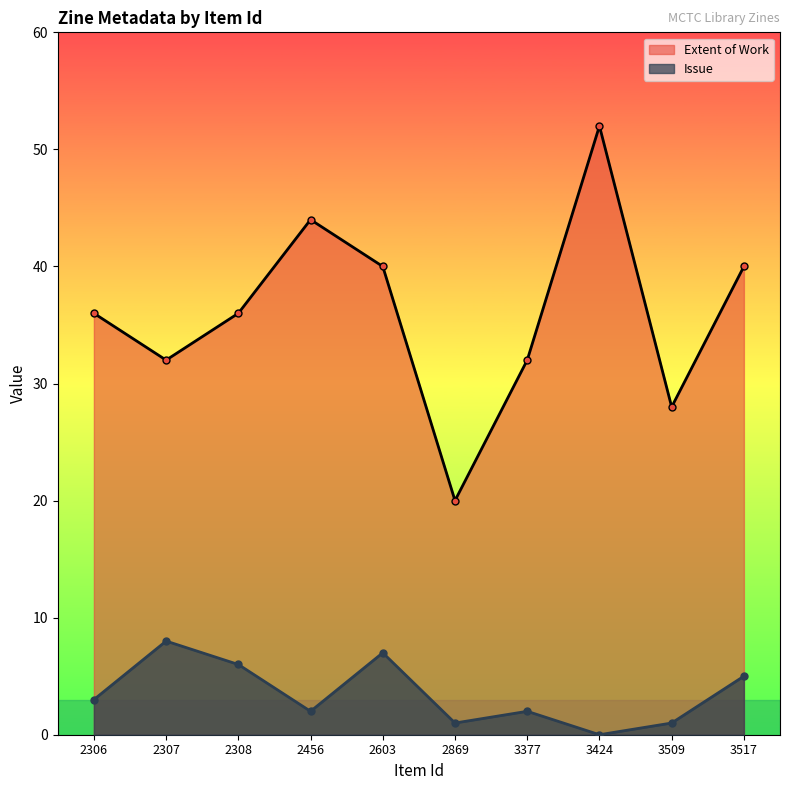

Which series changed the most between 2306 and 2308?

Issue